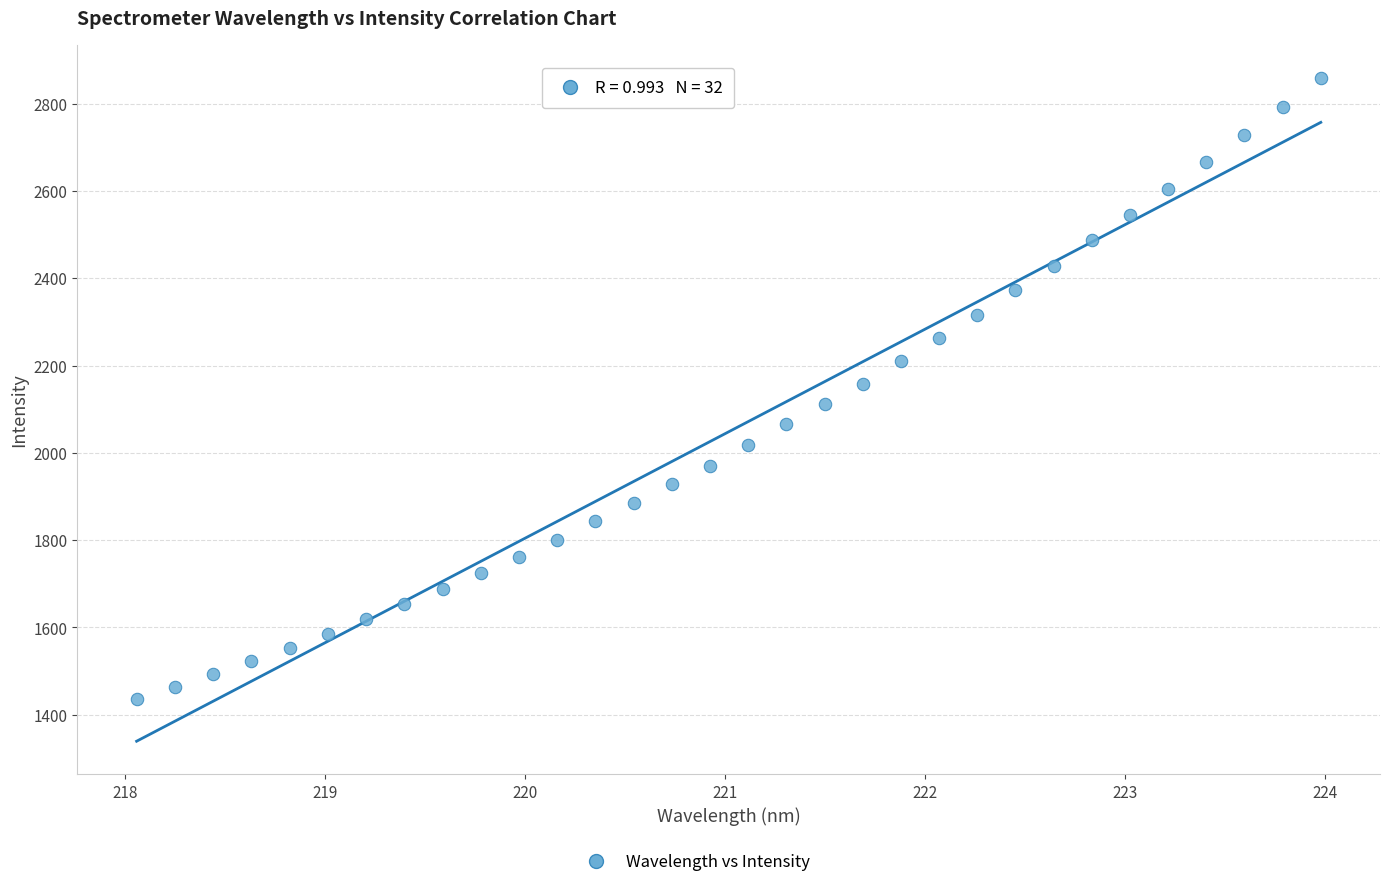

What is the range of Y values (max minus min)?

1421.7